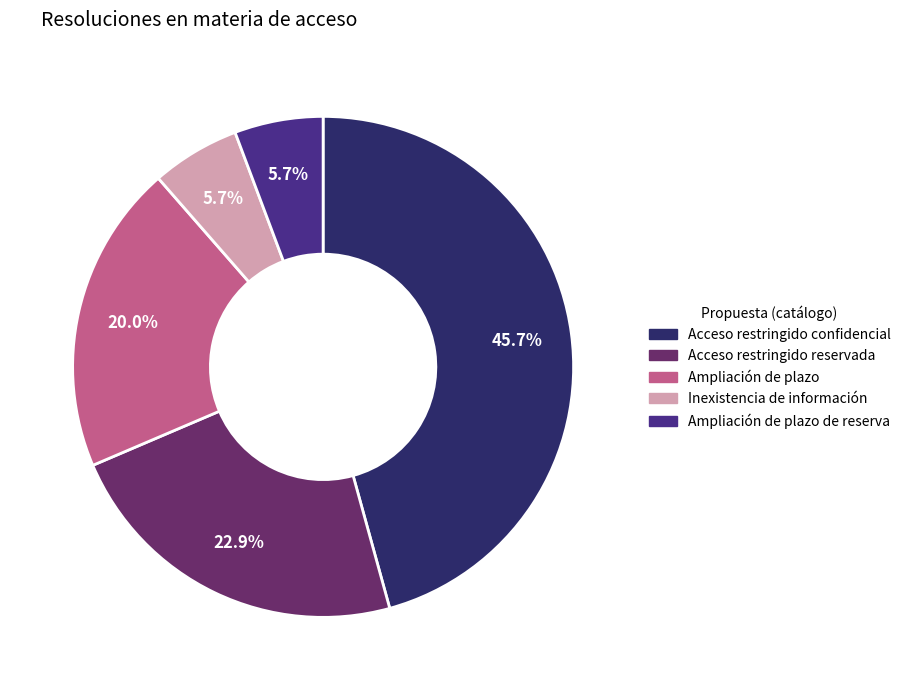

Is there a majority slice in this chart?

No